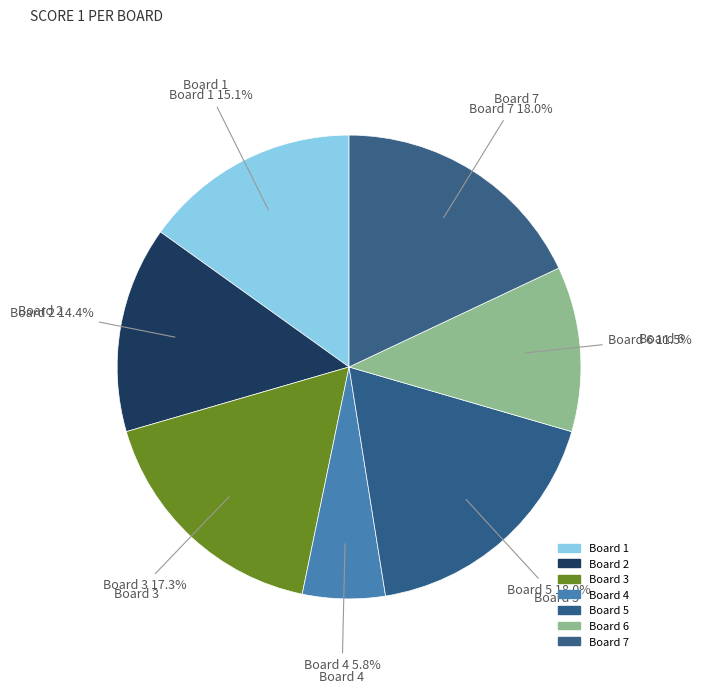

To the nearest percent, what percentage of the pie is Board 7?

18%